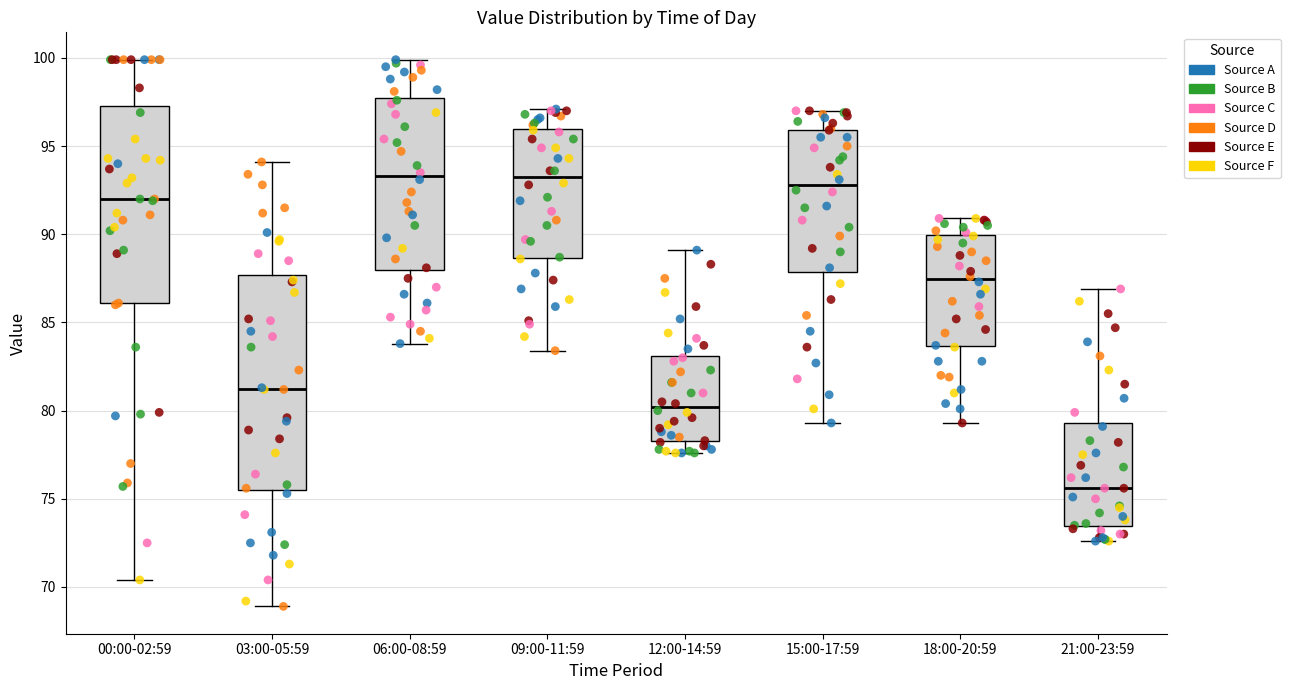

Reading left to right, transcribe this box plot: for each box, give where its median line is, the range the box spans, and where its two whiskers end, as read against the y-axis. The values are not printed on the chart, so give them approximately, as read against the axis.

00:00-02:59: median 92.0, box 86.0 to 97.5, whiskers 70.5 to 100.0
03:00-05:59: median 81.5, box 75.5 to 87.5, whiskers 69.0 to 94.0
06:00-08:59: median 93.5, box 88.0 to 97.5, whiskers 84.0 to 100.0
09:00-11:59: median 93.5, box 88.5 to 96.0, whiskers 83.5 to 97.0
12:00-14:59: median 80.0, box 78.5 to 83.0, whiskers 77.5 to 89.0
15:00-17:59: median 93.0, box 88.0 to 96.0, whiskers 79.5 to 97.0
18:00-20:59: median 87.5, box 83.5 to 90.0, whiskers 79.5 to 91.0
21:00-23:59: median 75.5, box 73.5 to 79.5, whiskers 72.5 to 87.0